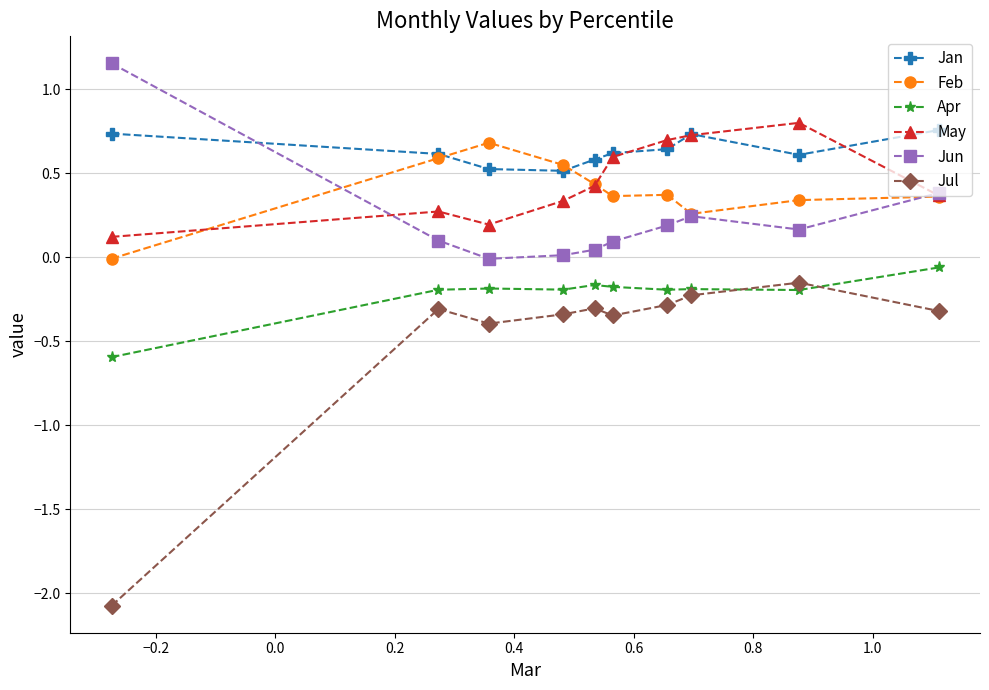

Rank the series by their maximum value, from lowest to highest.

Jul, Apr, Feb, Jan, May, Jun